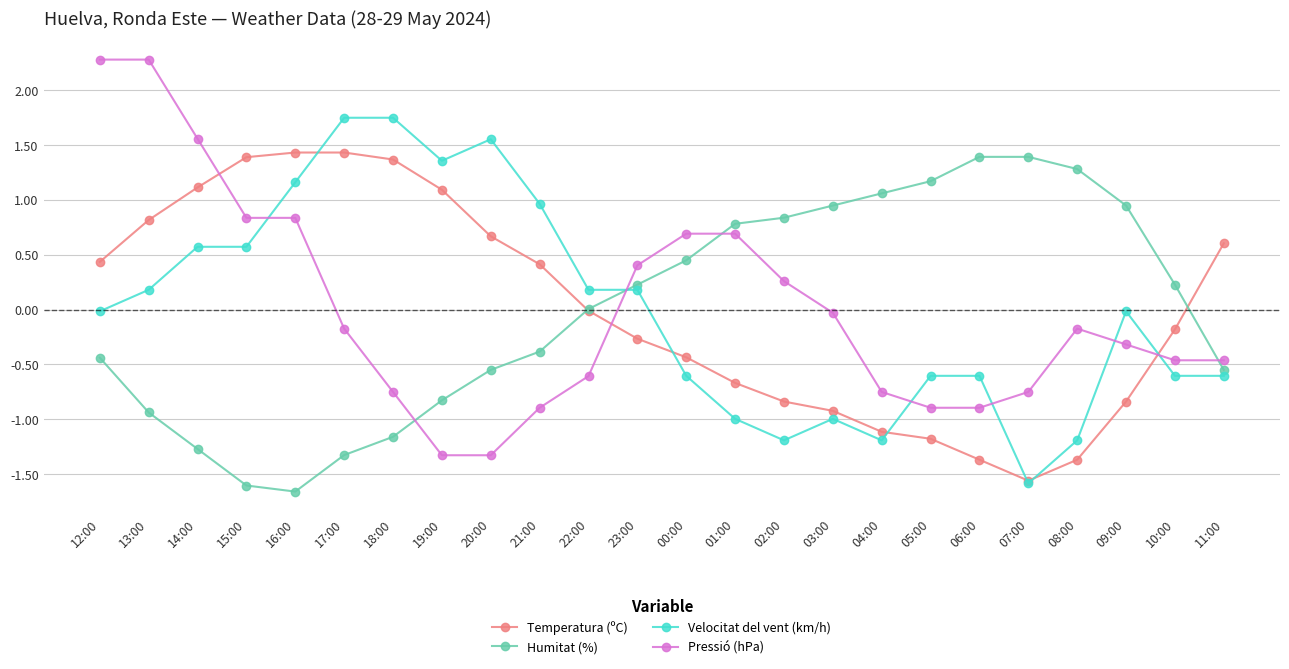

Is the value of Temperatura (ºC) at 15:00 greater than the value of Humitat (%) at 01:00?

Yes